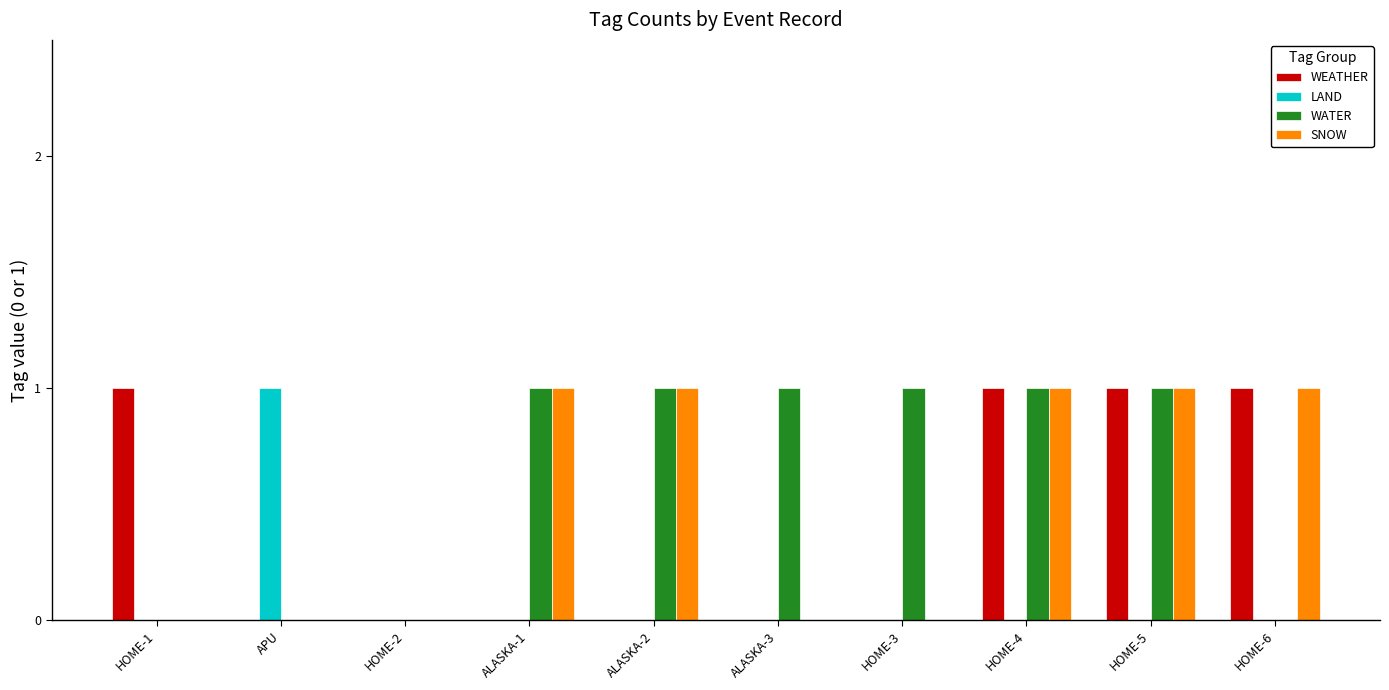

Between ALASKA-1 and HOME-5, which series saw the biggest shift?

WEATHER